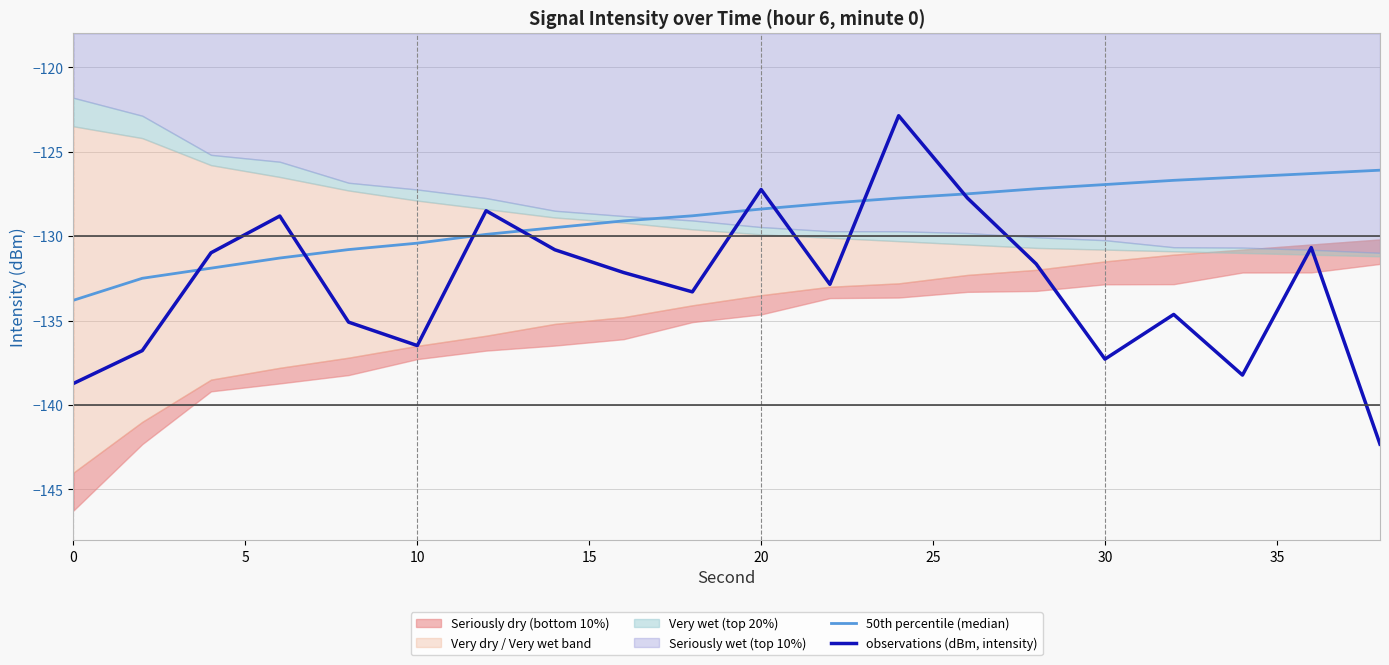

What is the maximum value for observations (dBm, intensity)?

-122.9